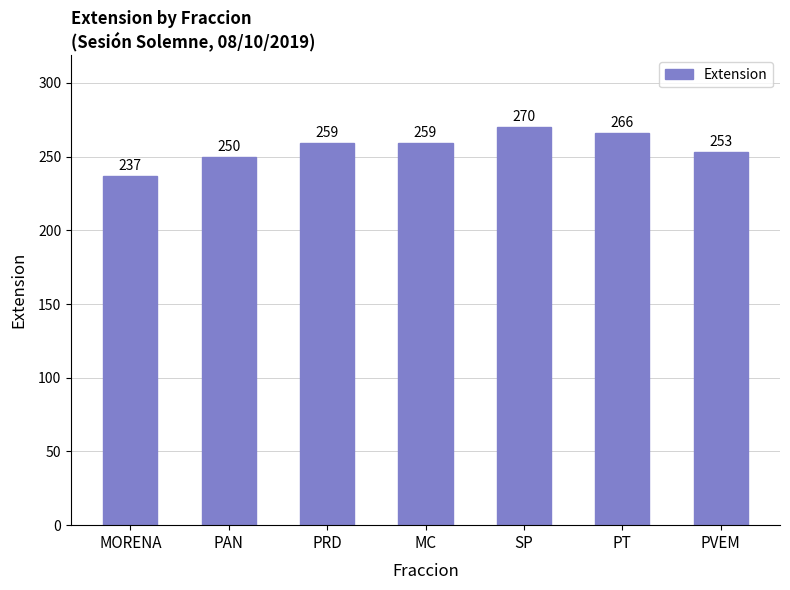

Approximately how many times larger is the value at MORENA compared to PVEM?

0.9